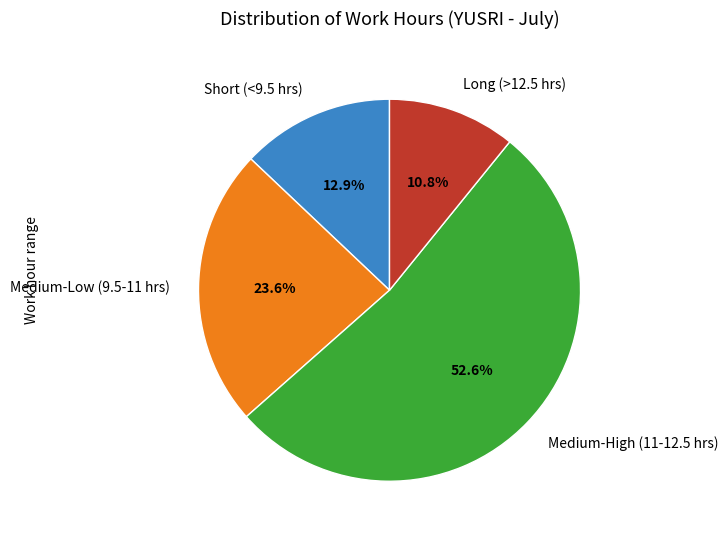

Is there any slice that represents more than half of the pie?

Yes